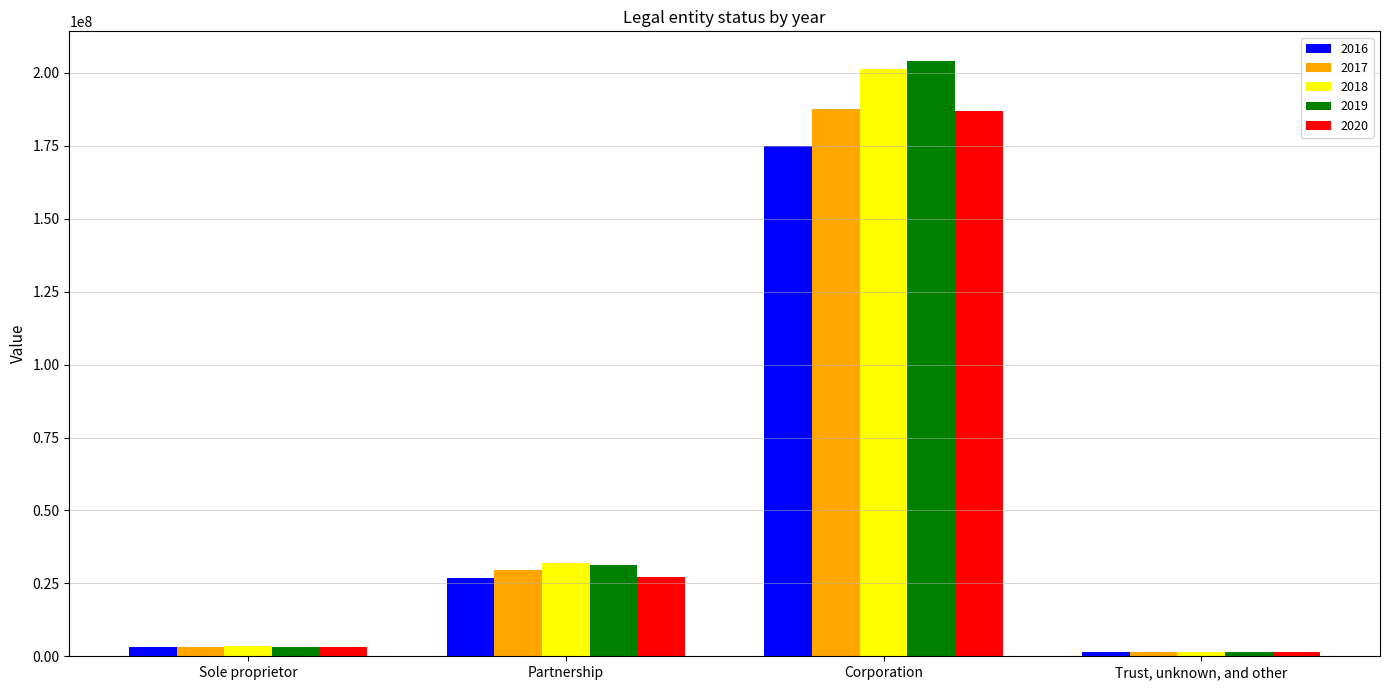

What is the highest value of the 2018 series?

201378417